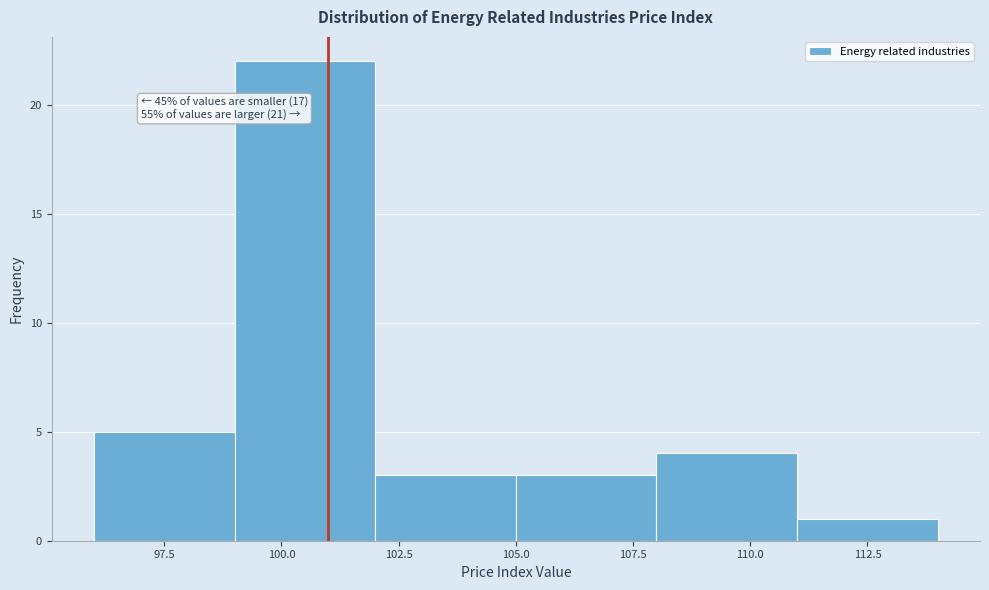

Which range on the x-axis has the tallest bar?

99 to 102